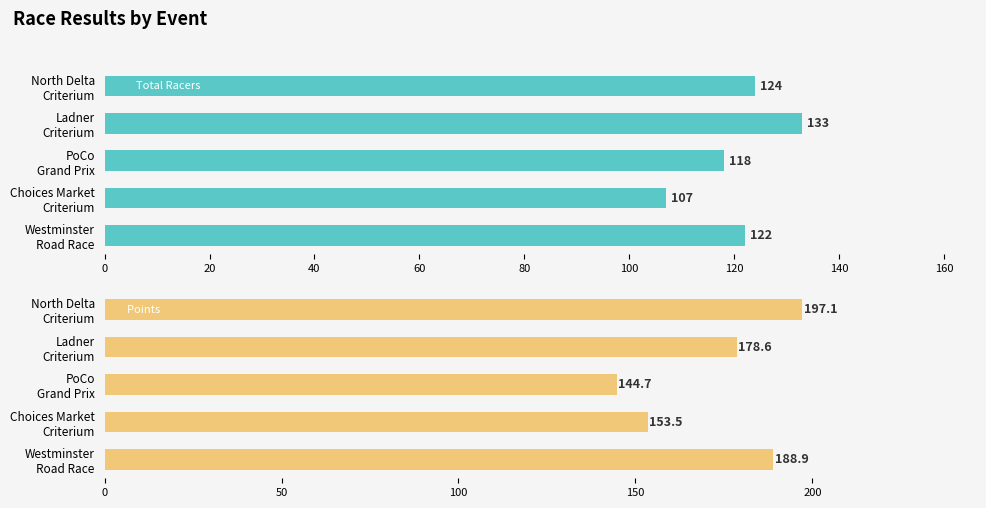

How many bars are there in each group?

2